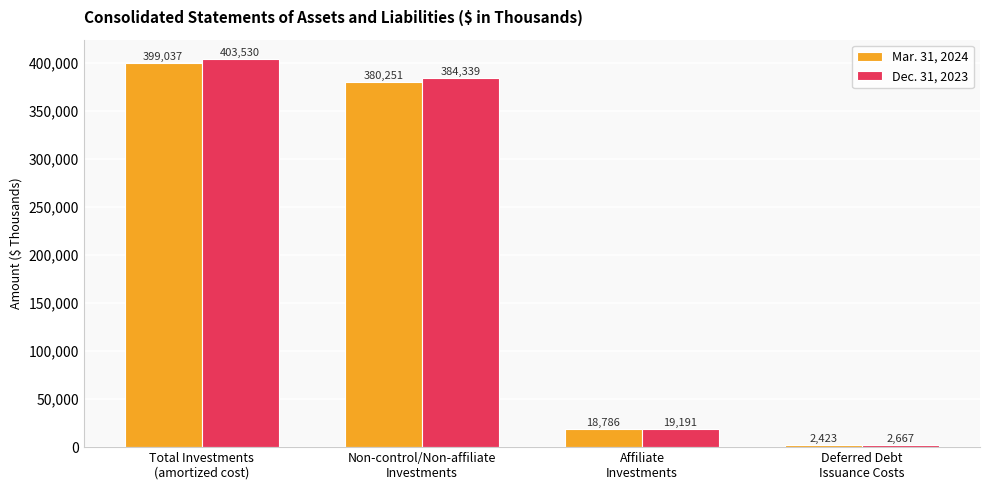

How many values in the Mar. 31, 2024 series are below 380251?

2